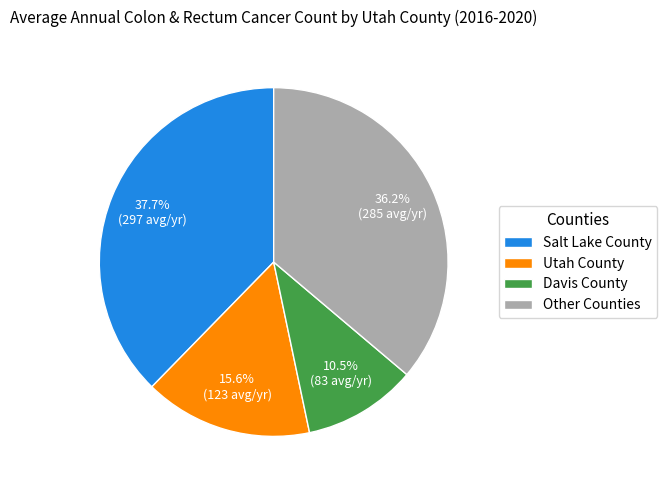

Is there any slice that represents more than half of the pie?

No